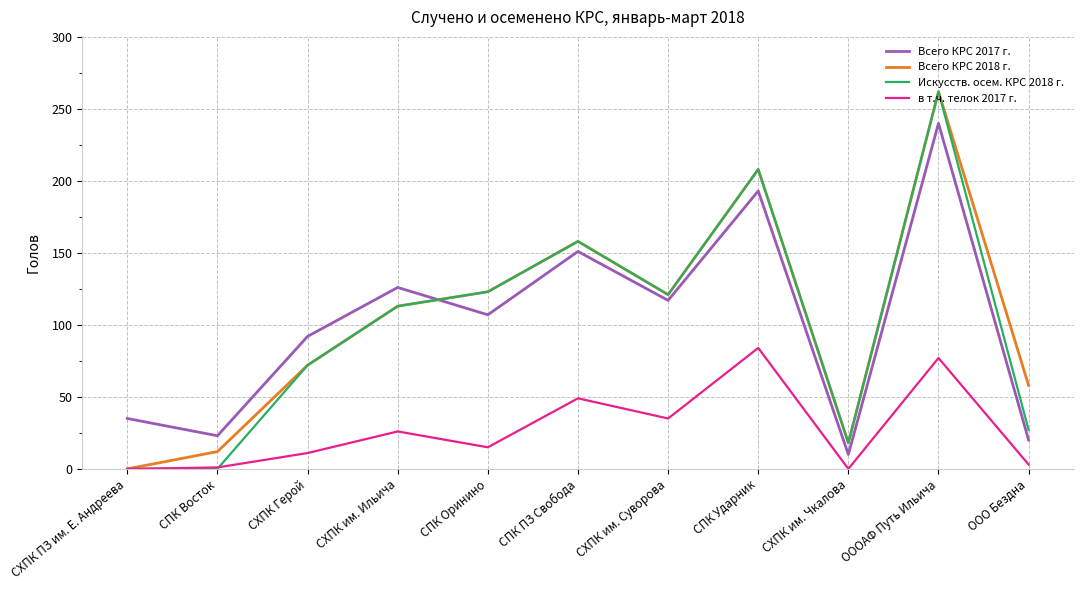

What position from the left is СХПК им. Чкалова?

9